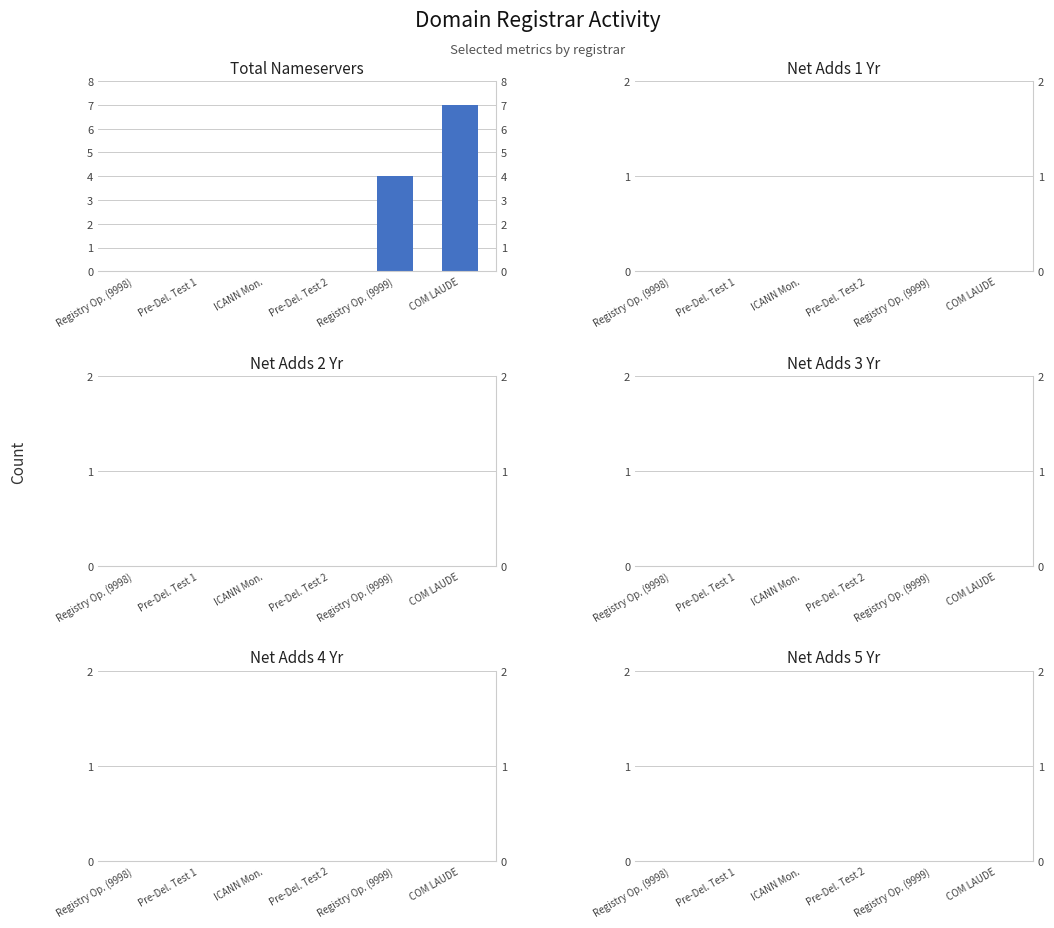

Between Pre-Del. Test 2 and Registry Op. (9999), which series saw the biggest shift?

total-nameservers